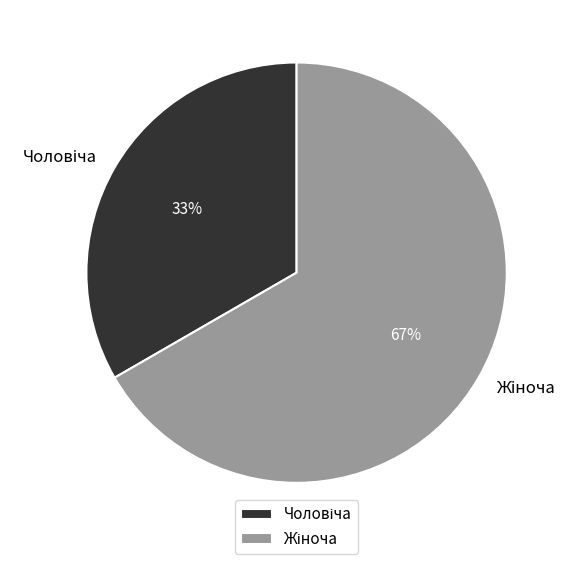

To the nearest percent, what is the average slice percentage?

50%